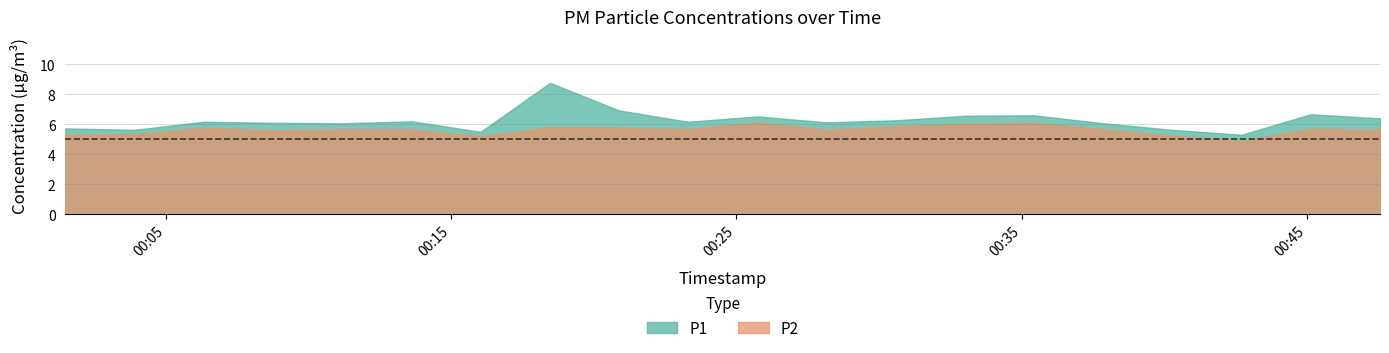

What is the sum of the P1 values at 2023-12-04T00:01:29 and 2023-12-04T00:11:11?

11.8